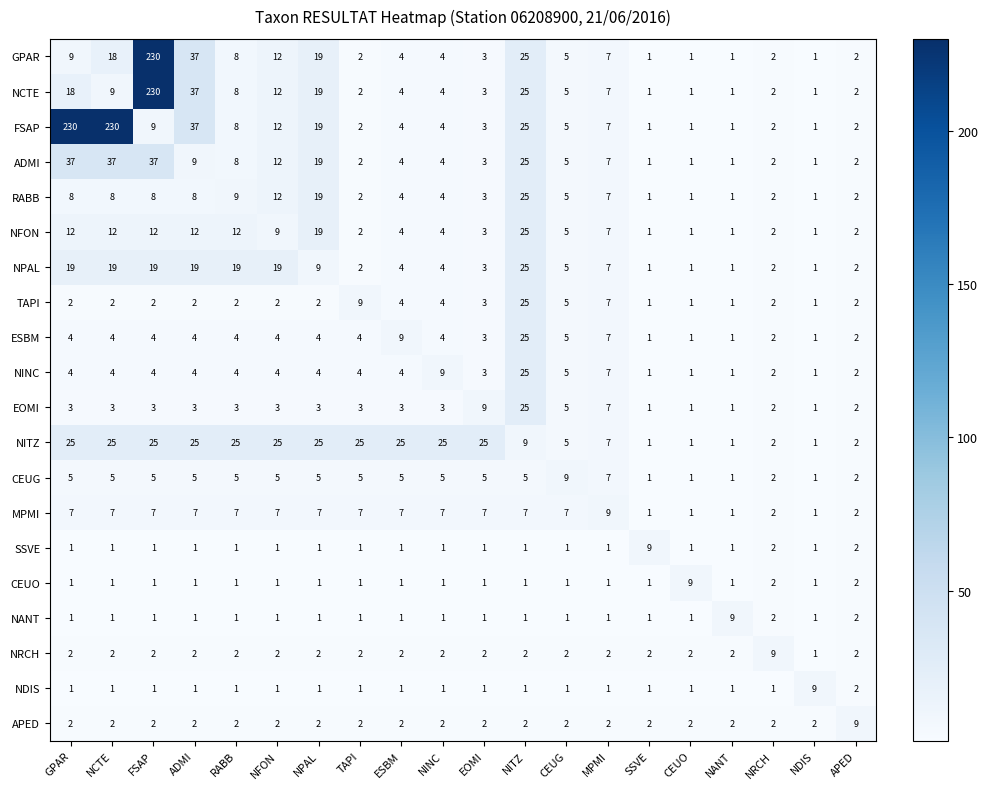

The value of SSVE at NITZ is 0. True or false?

False